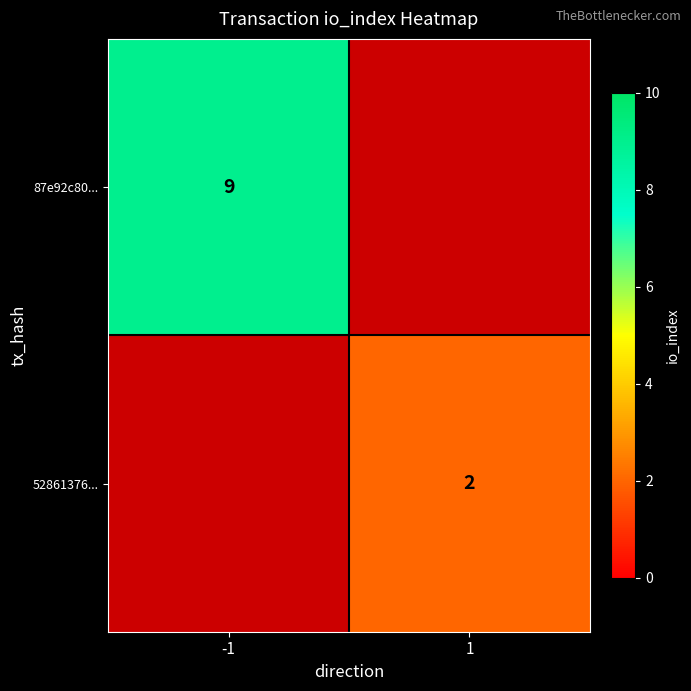

What is the smallest value displayed?

2.0